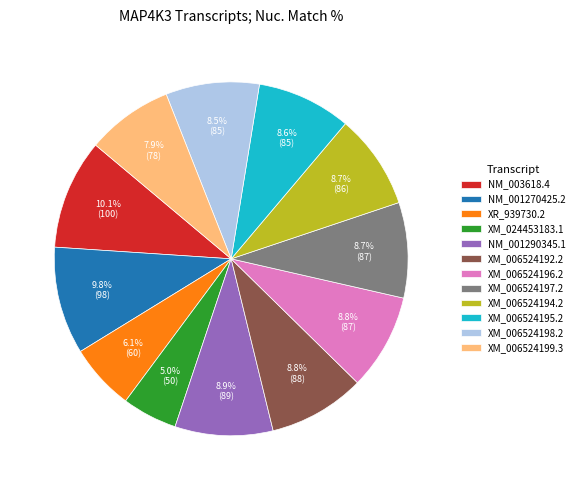

To the nearest percent, what percentage of the pie is XM_006524197.2?

9%